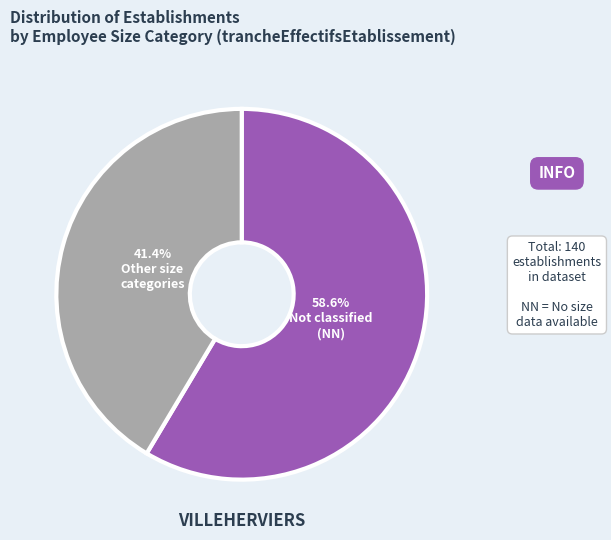

How many segments does this pie chart have?

2